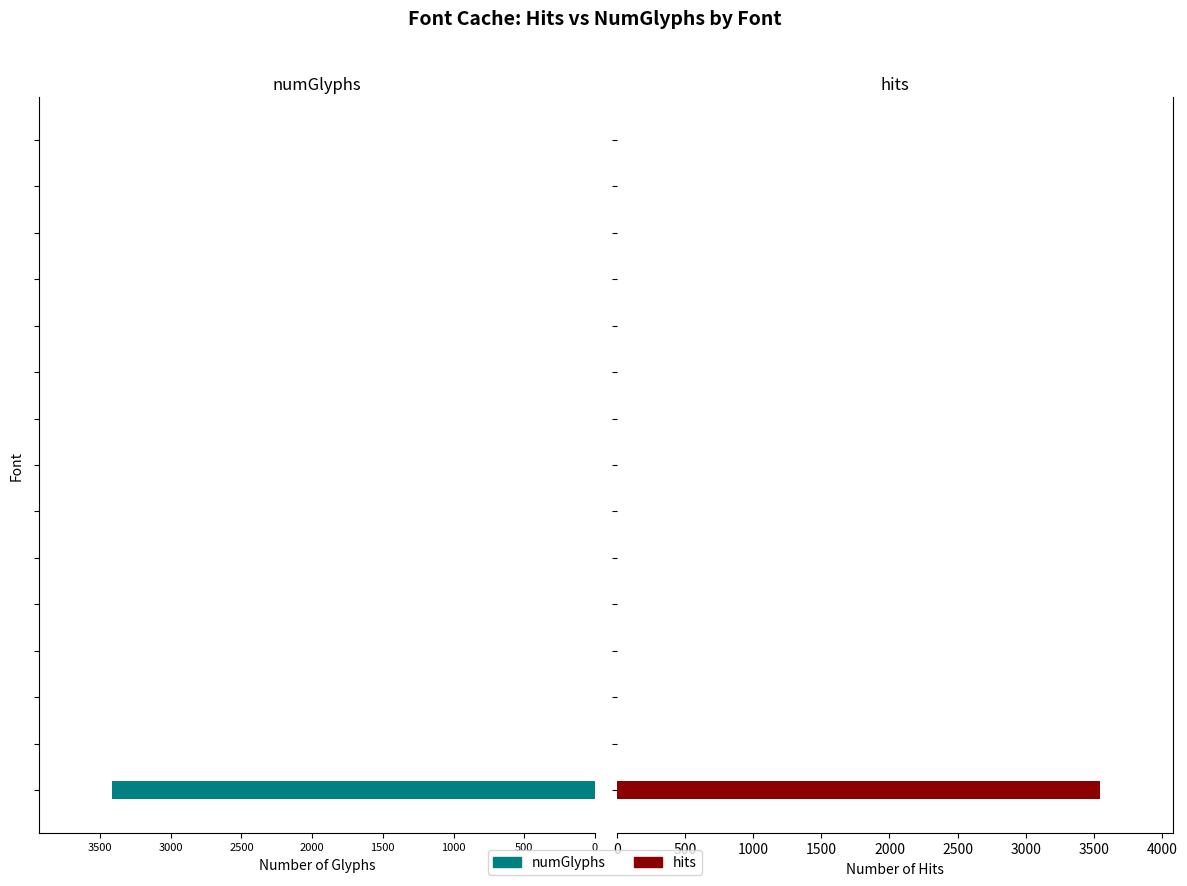

Which series has the largest range (max minus min)?

hits